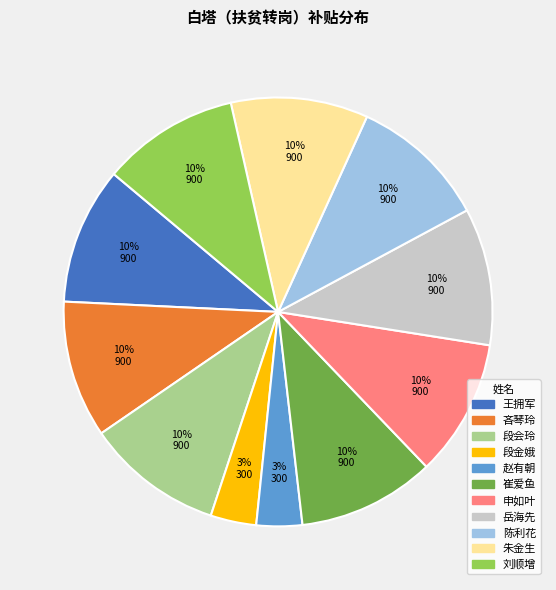

Does any single category account for the majority?

No